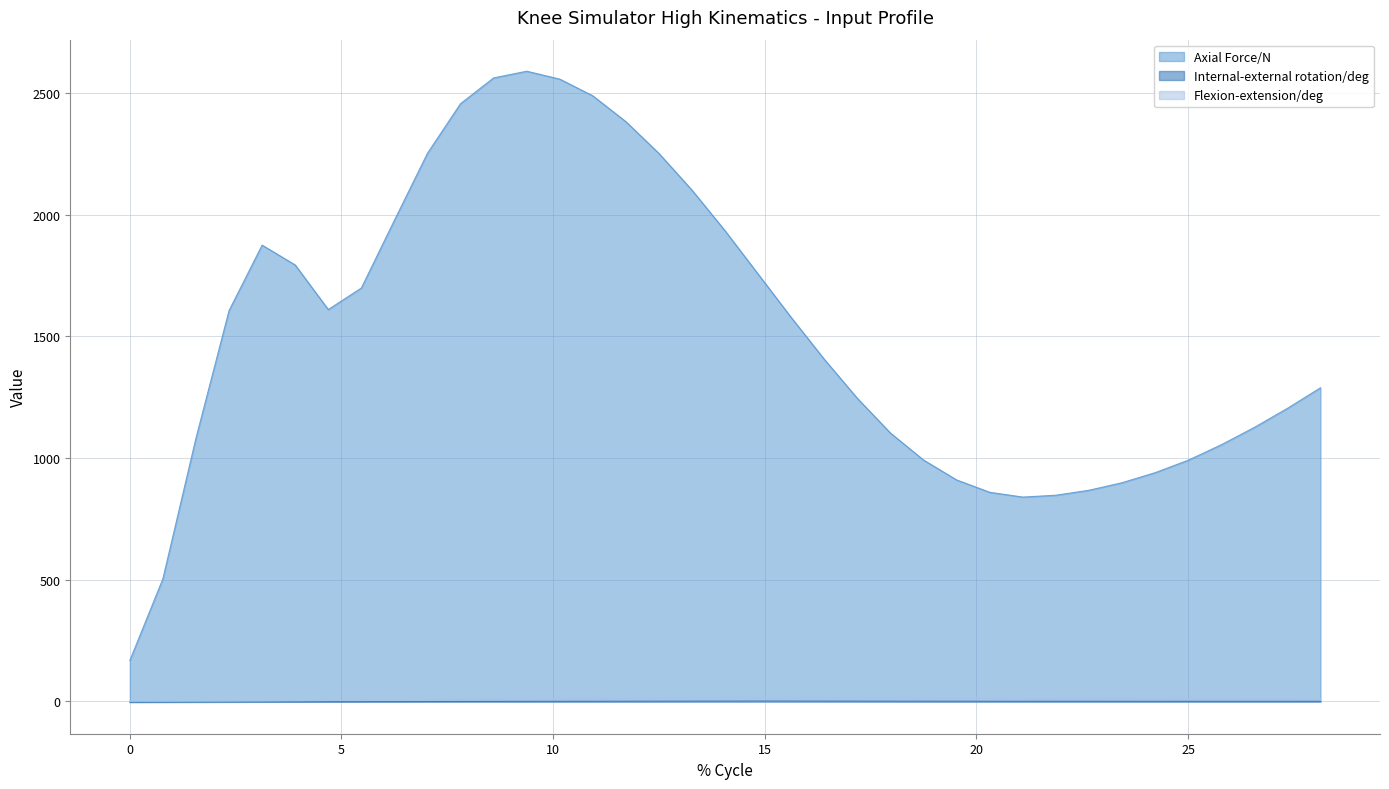

What is the difference between the maximum and minimum values in the Flexion-extension/deg series?

16.0